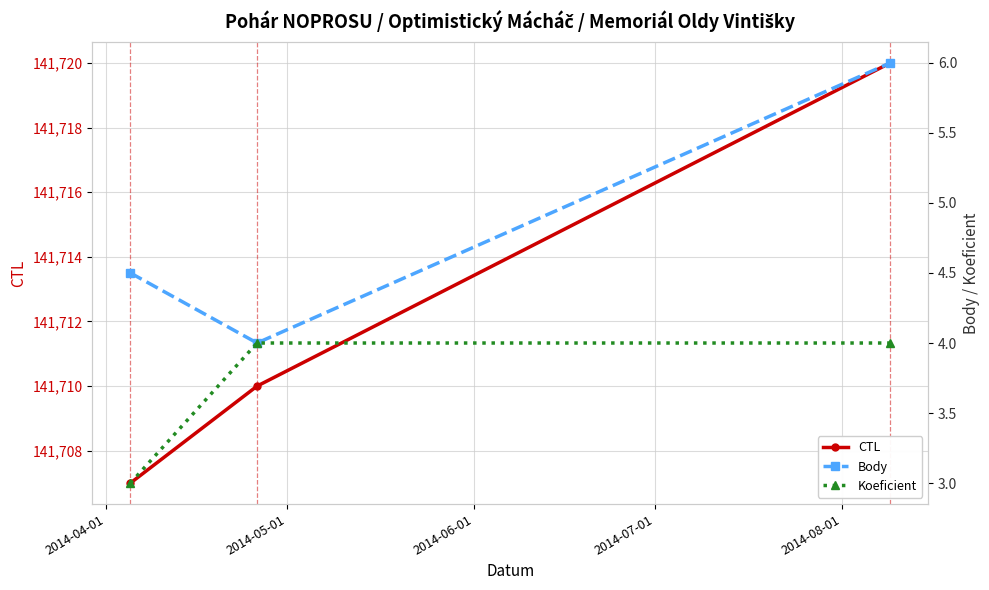

What is the highest value of the Body series?

6.0